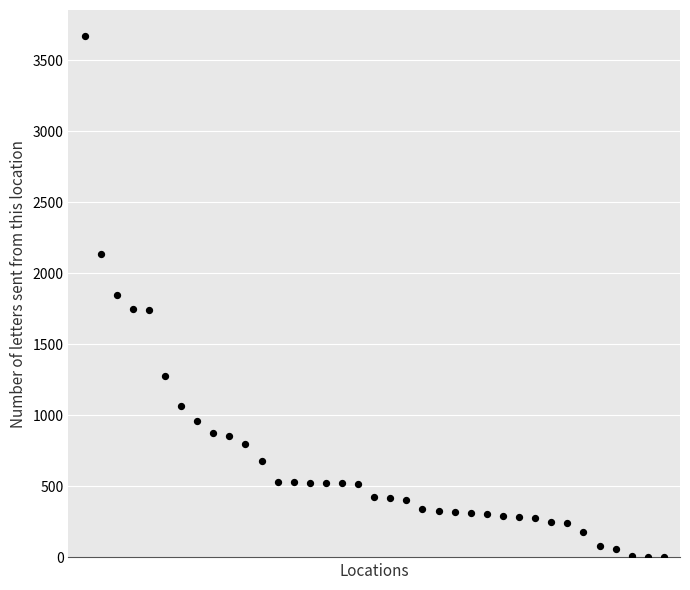

What is the range of X values (max minus min)?

36.0